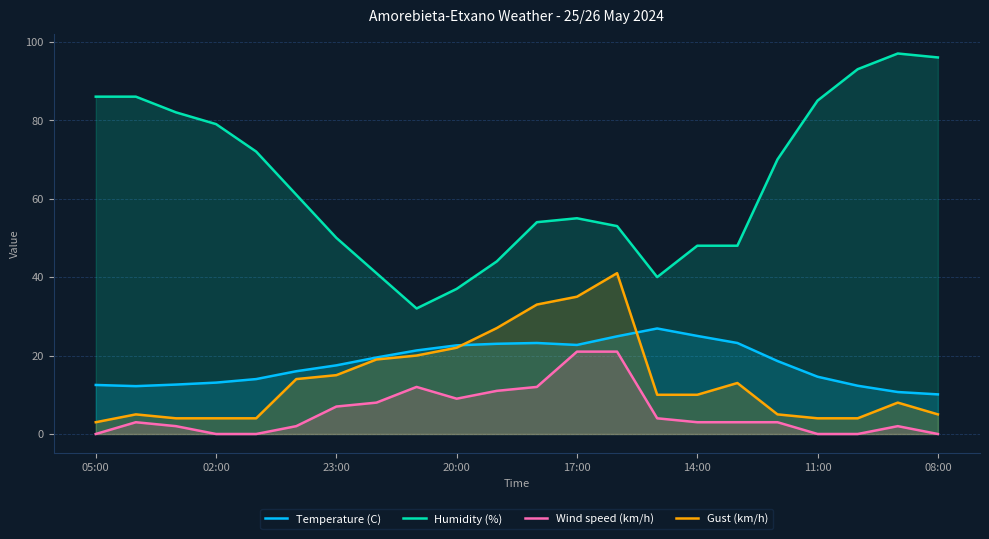

Is it true that Temperature (C) equals 25.0 at 14:00?

True